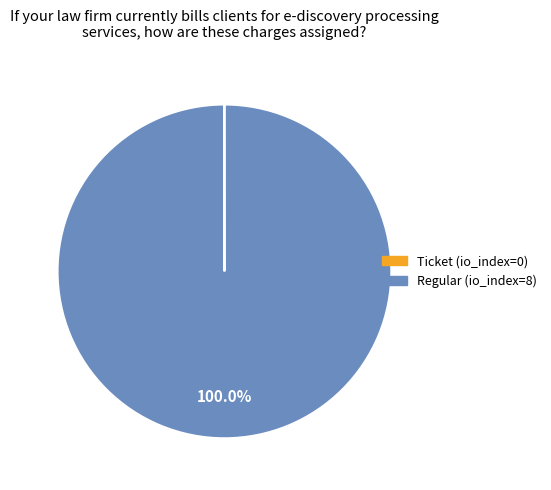

To the nearest percent, what percentage of the pie is Regular (io_index=8)?

100%